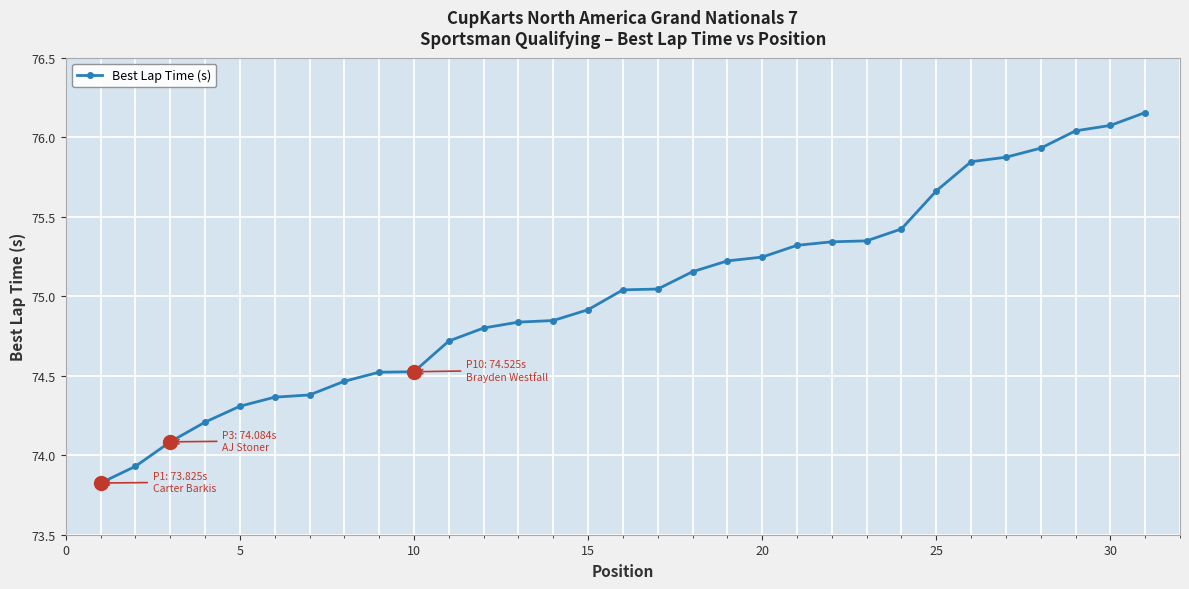

What is the minimum value shown in the chart?

73.8